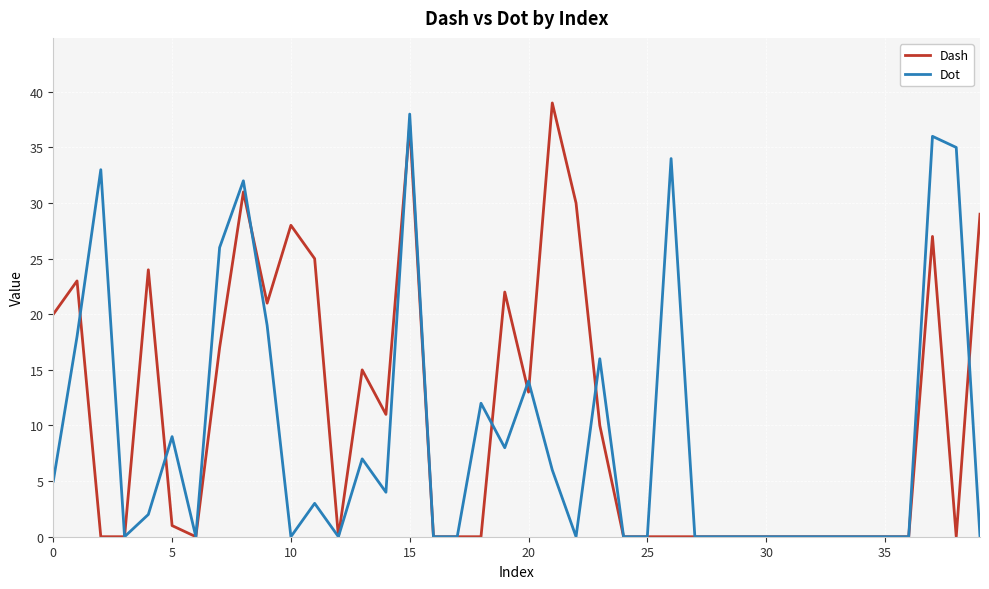

Which series ends up on top after the final intersection of Dash and Dot?

Dash